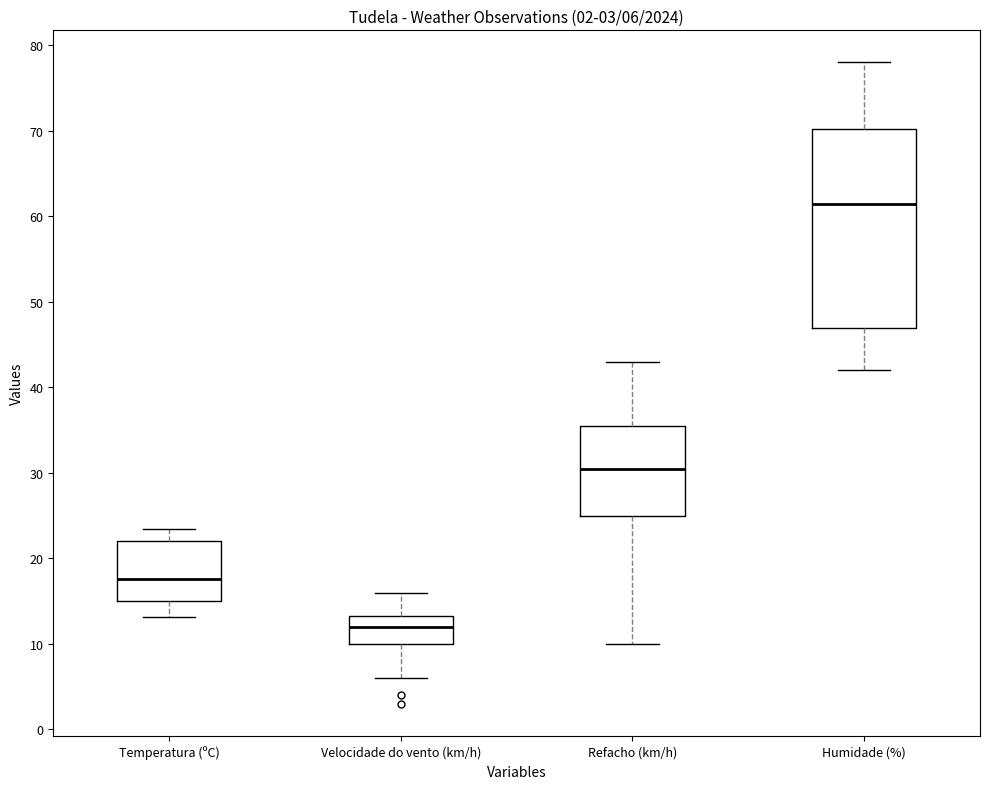

Which box has the highest median line?

Humidade (%)